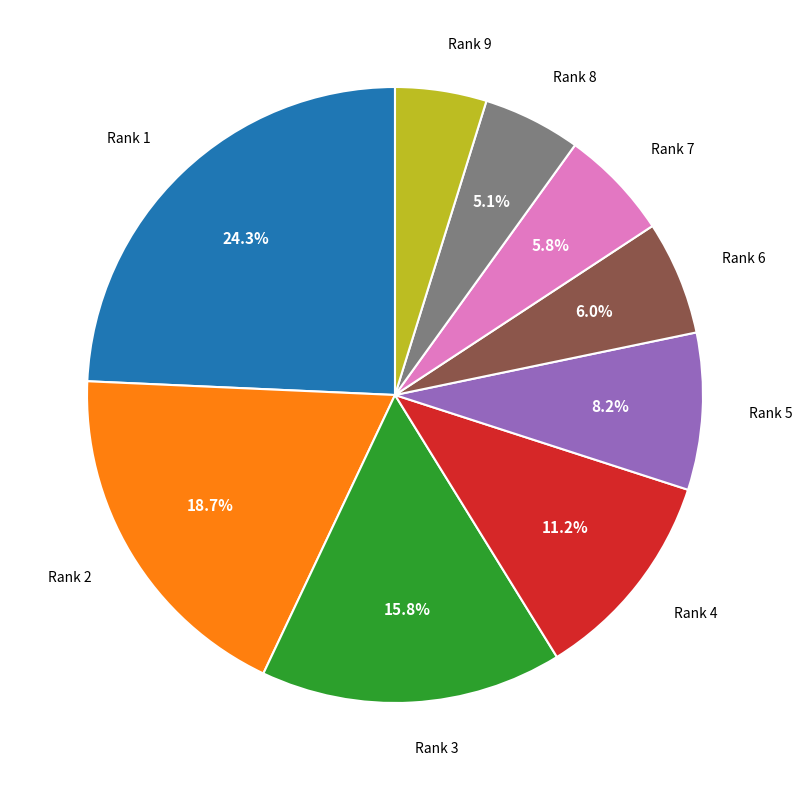

To the nearest percent, what is the difference between the Rank 8 and Rank 6 slice percentages?

1%